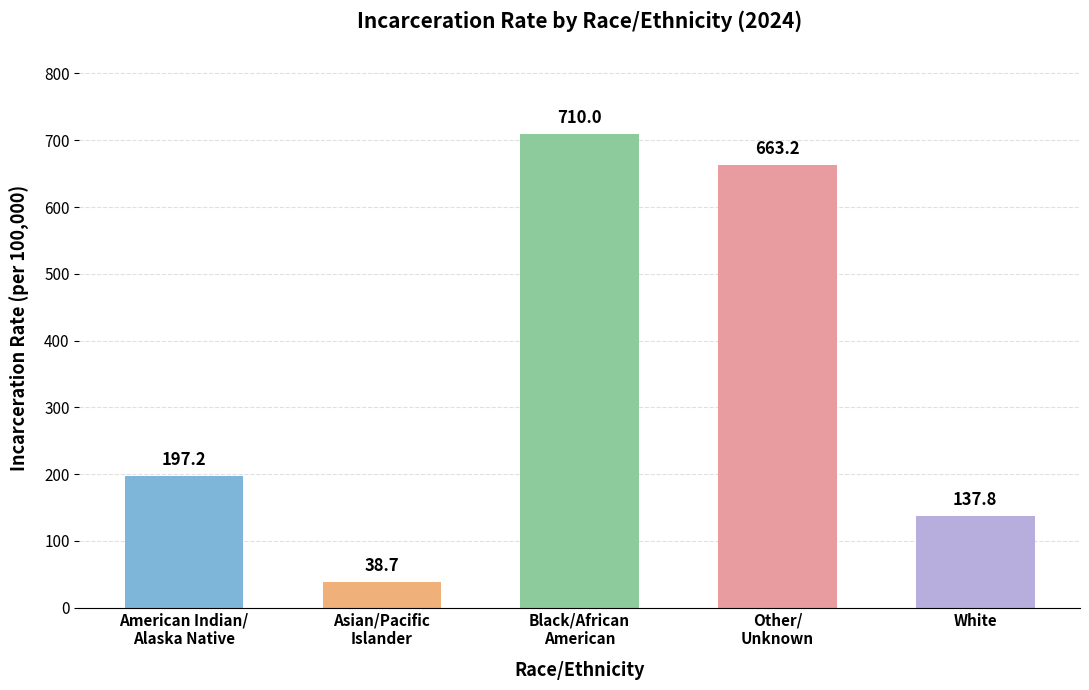

How many bars are there in total?

5